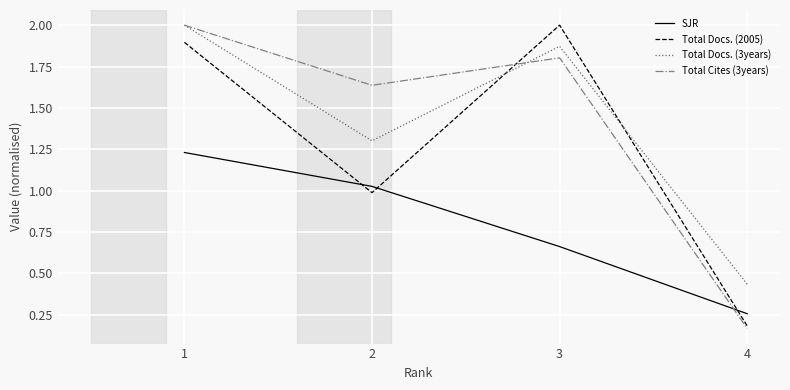

True or false: Total Docs. (2005) has more than 1 interior local peaks.

False